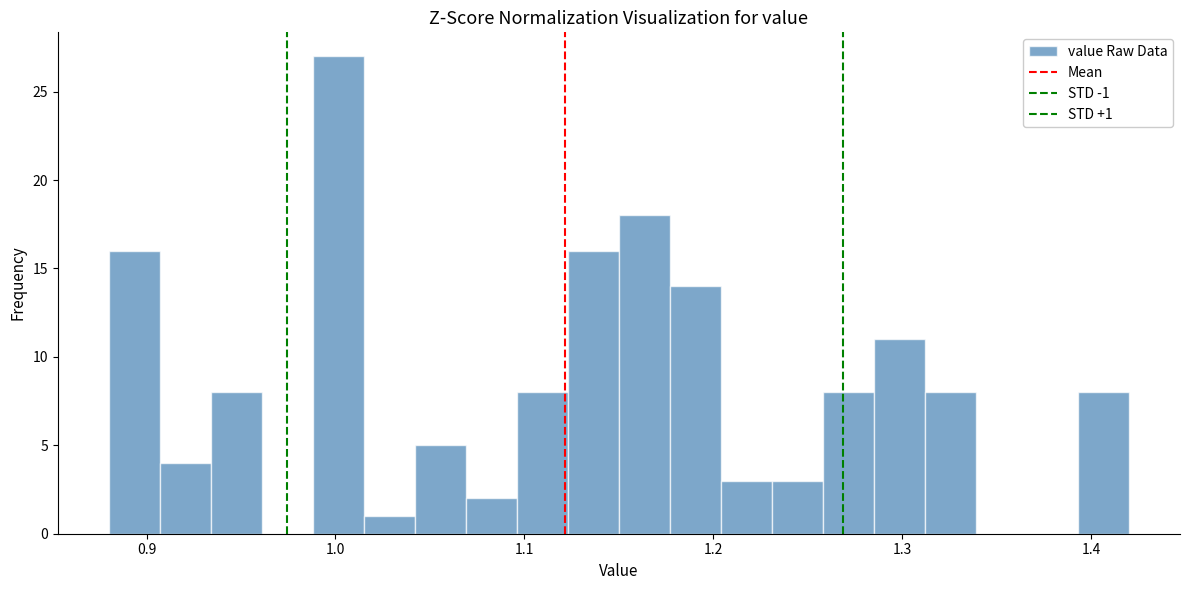

Read against the x-axis, roughly where is the centre of the tallest bar?

1.00